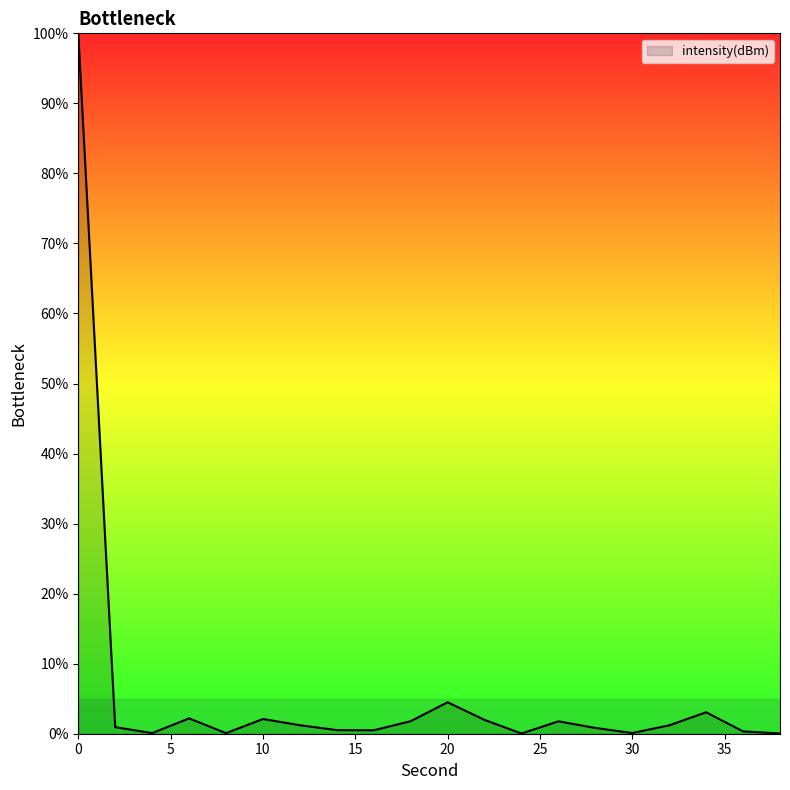

How many lines are shown in the chart?

1